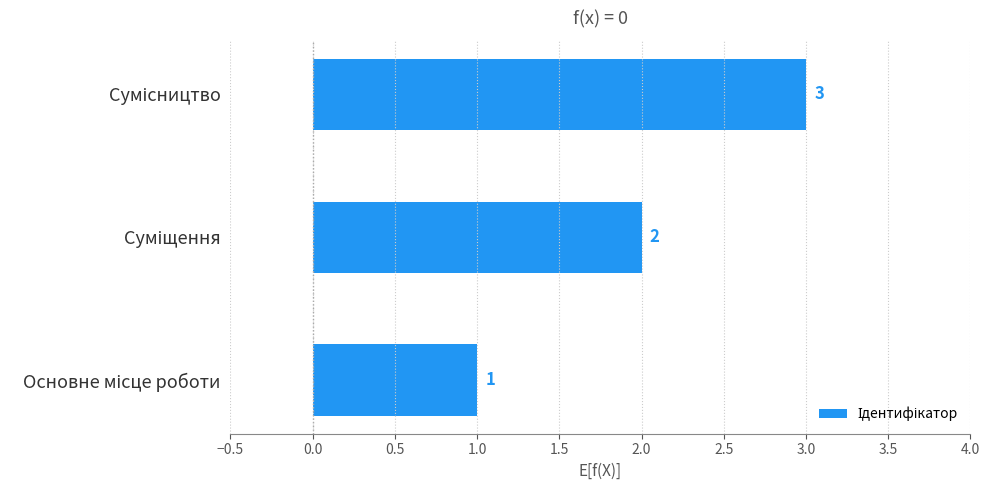

How many values are between 1 and 3?

3